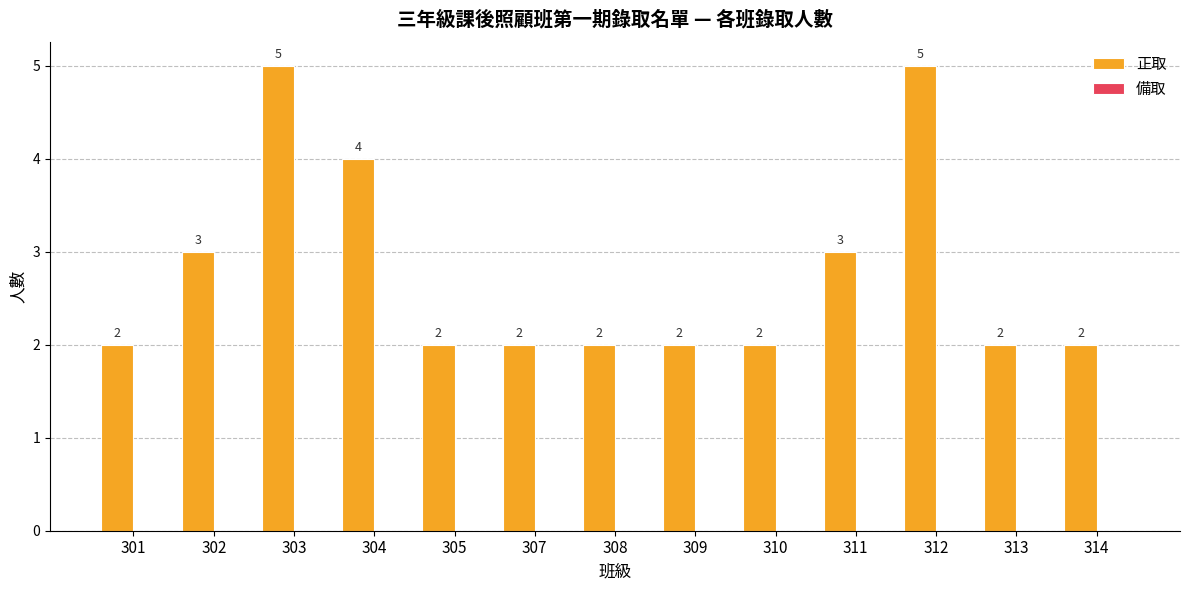

What is the maximum value shown in the chart?

5